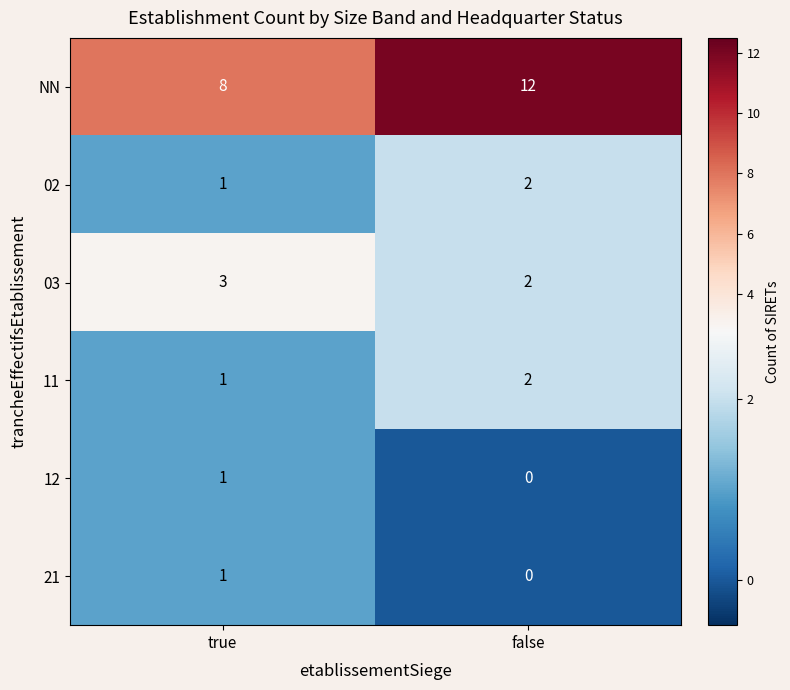

At how many categories does at least one series exceed 4?

2